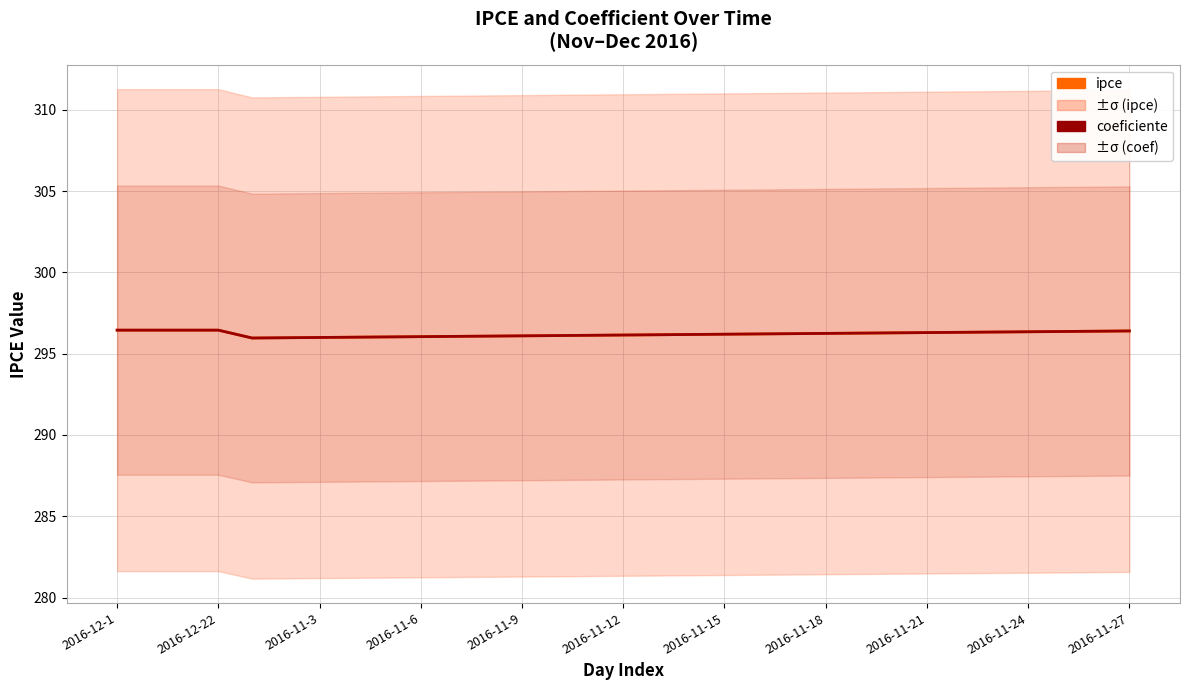

What is the difference between the maximum and minimum values in the ipce series?

0.5